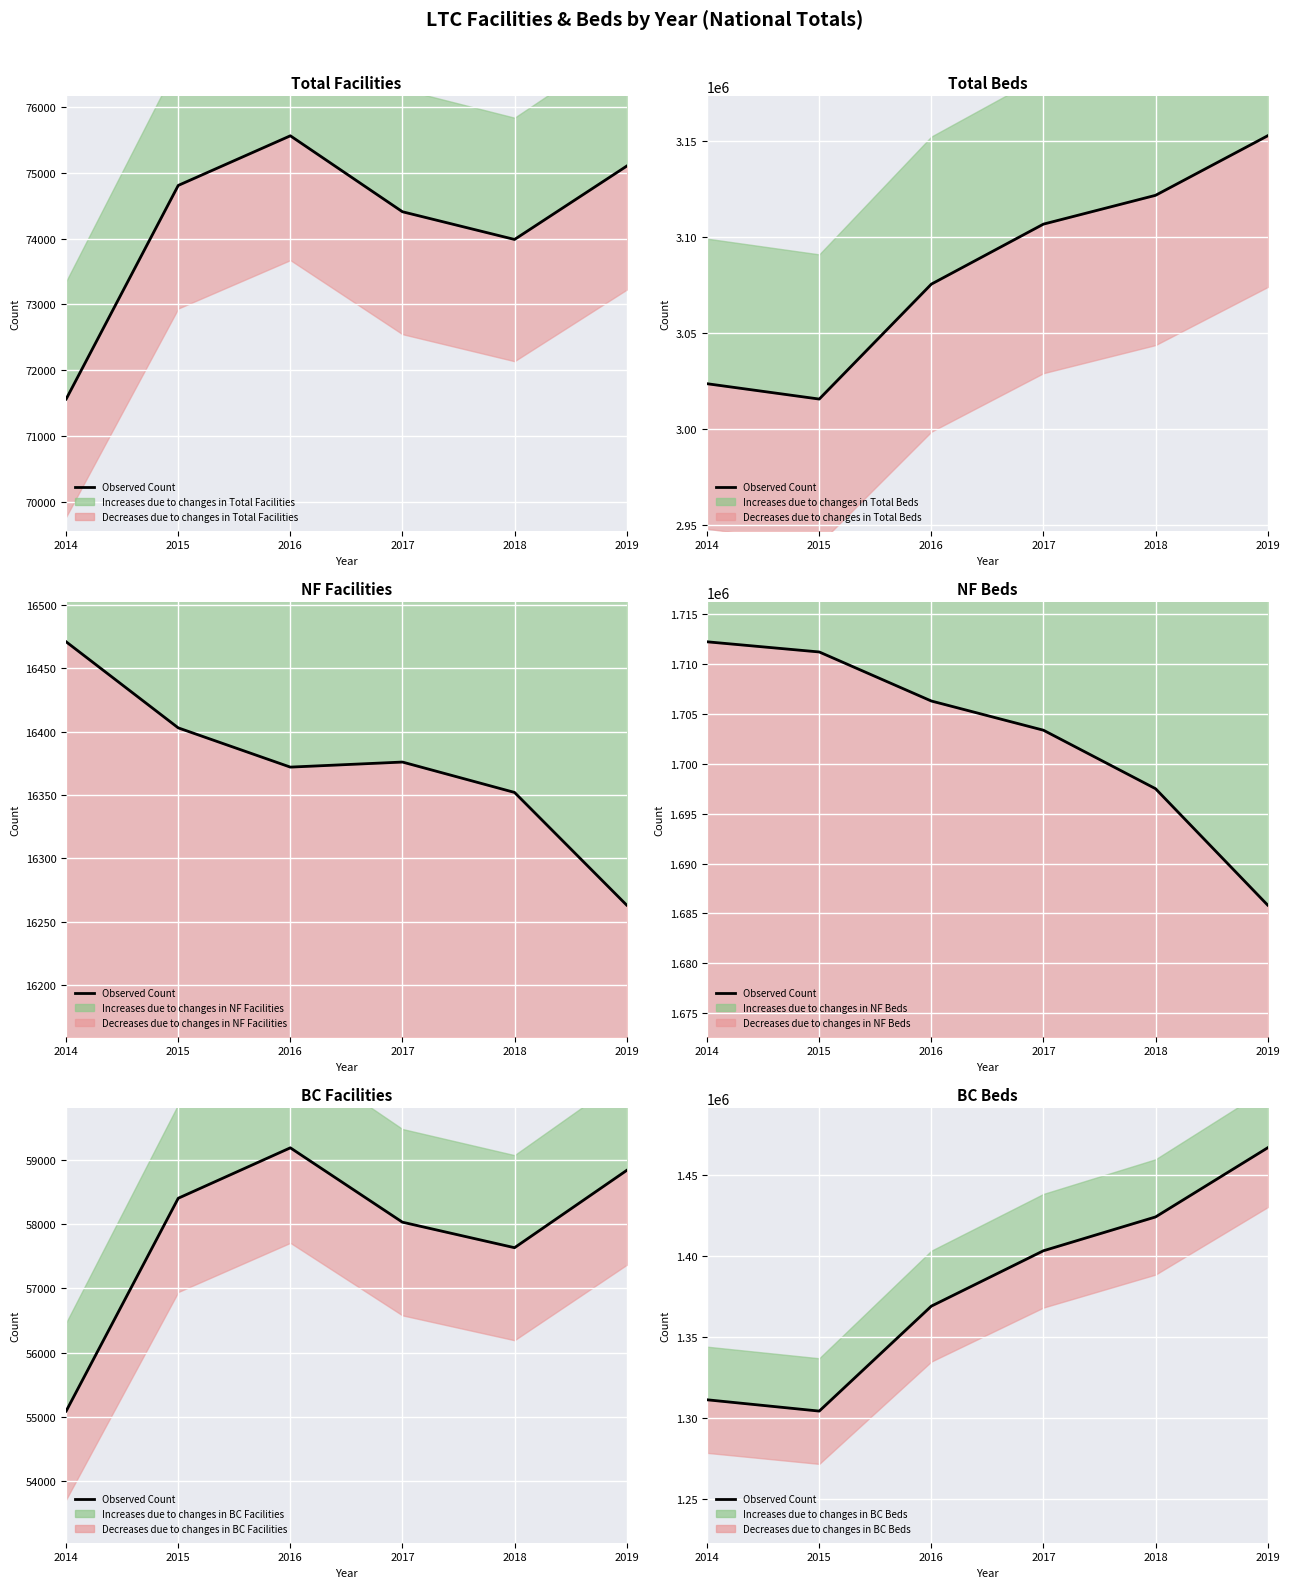

Where is the first local minimum?

2015